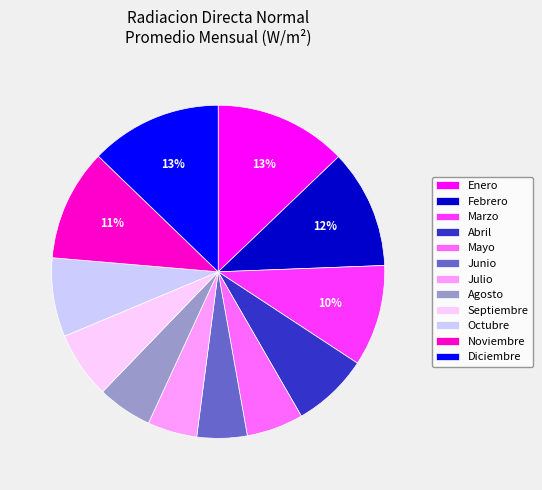

To the nearest percent, what is the average slice percentage?

8%